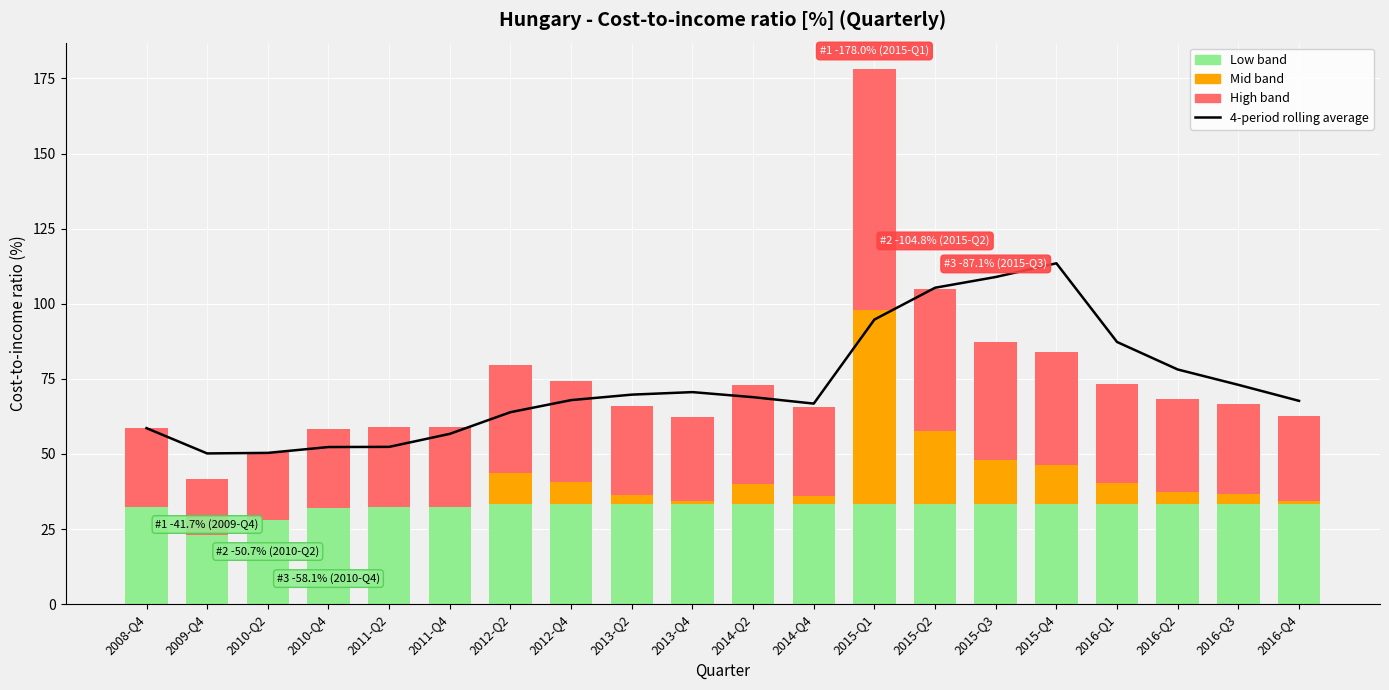

How many values in Mid band are above zero?

14